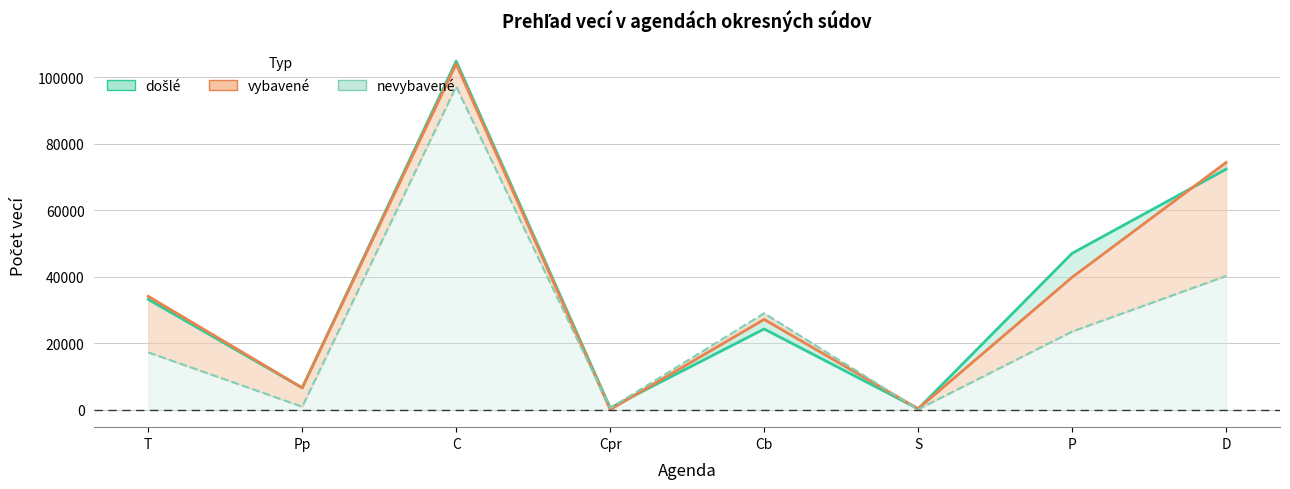

What is the highest value of the došlé line series?

104905